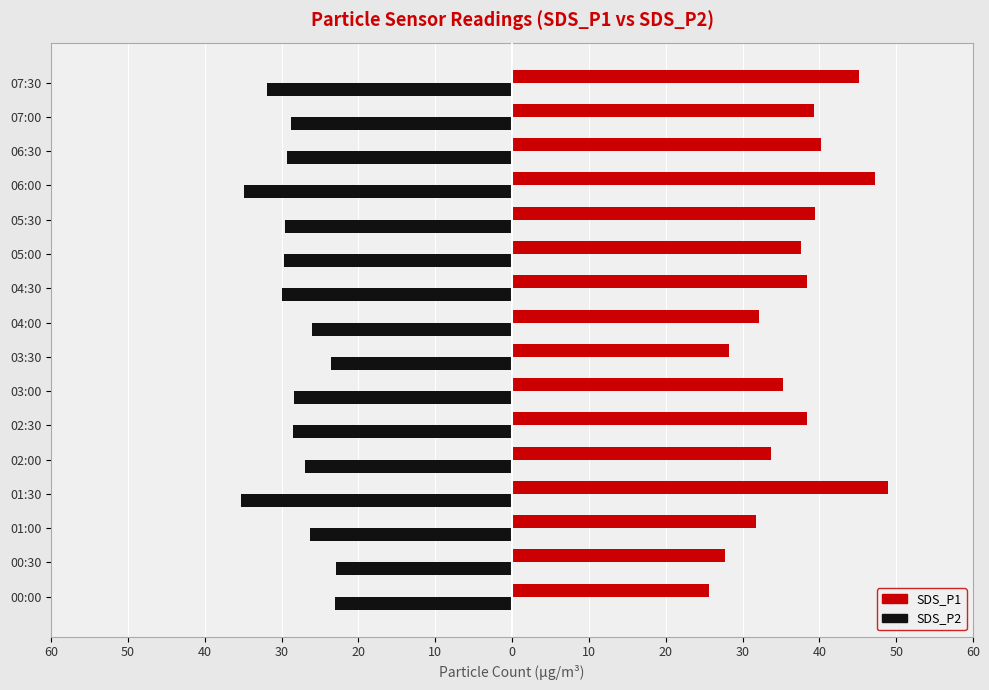

What are all the series names shown in the legend?

SDS_P1, SDS_P2